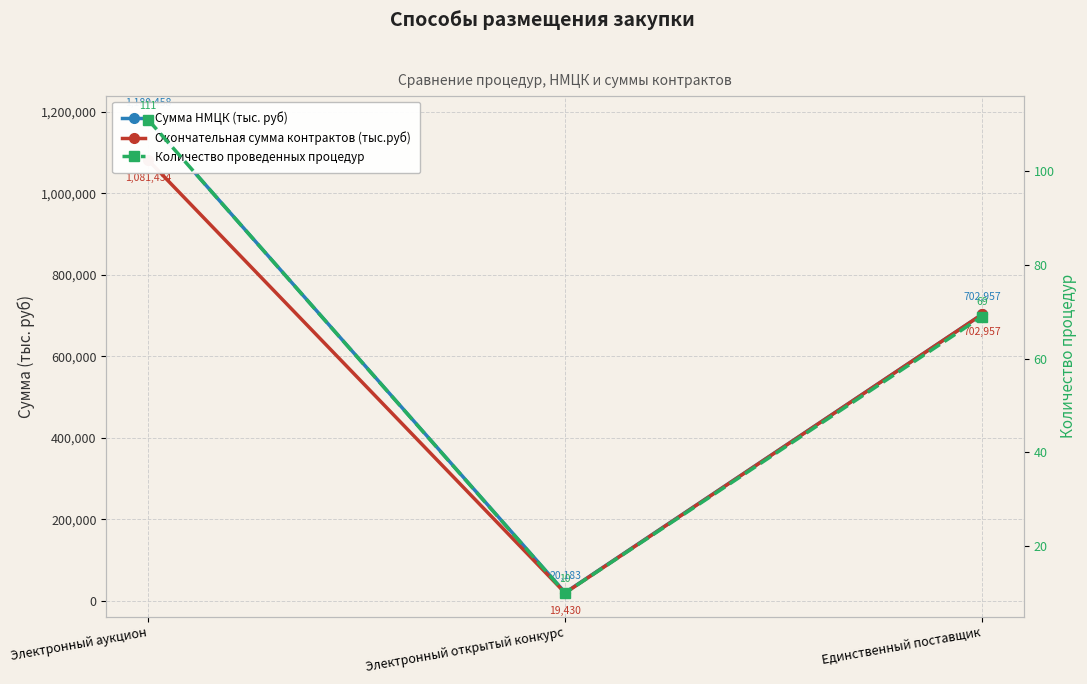

Which series changed the most between Электронный аукцион and Единственный поставщик?

Сумма НМЦК (тыс. руб)